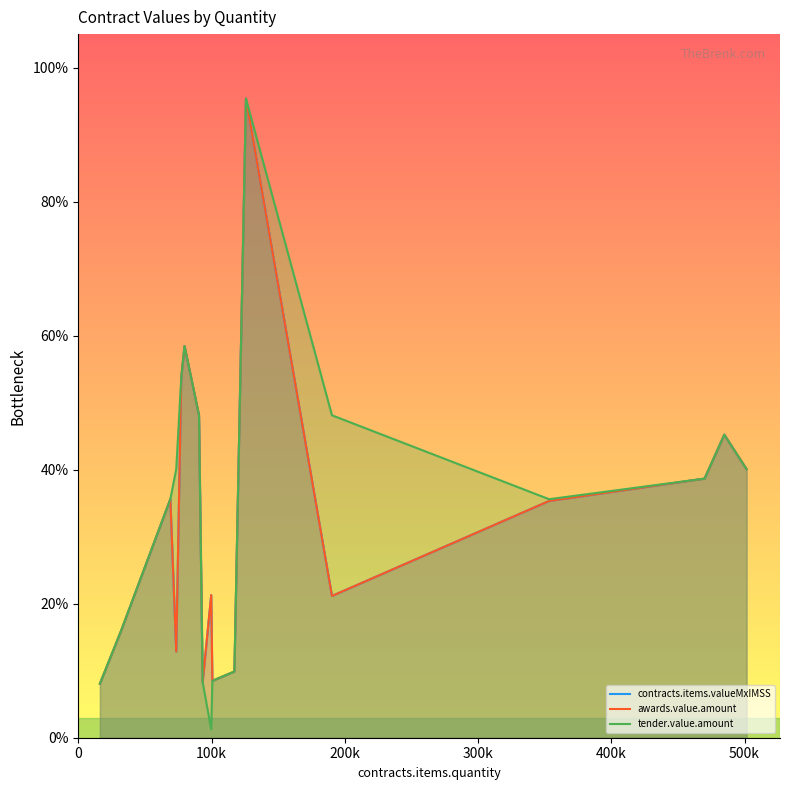

What is the lowest value of the awards.value.amount series?

0.1